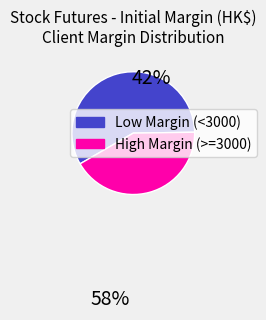

Does any single category account for the majority?

Yes